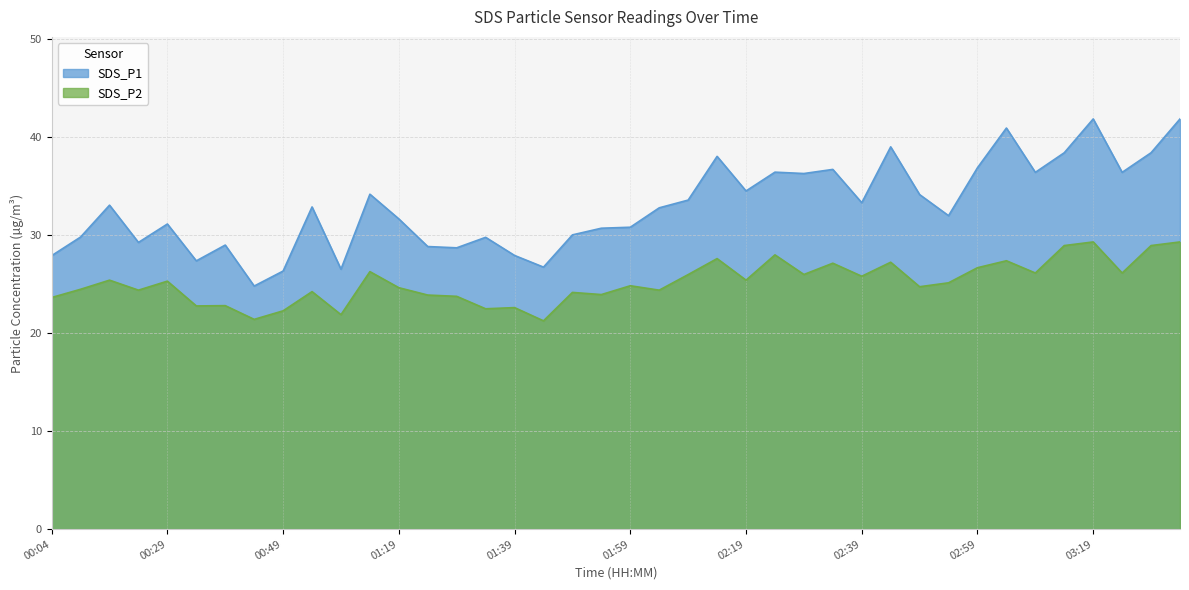

True or false: SDS_P1 has a value of 36.9 at 02:59.

True